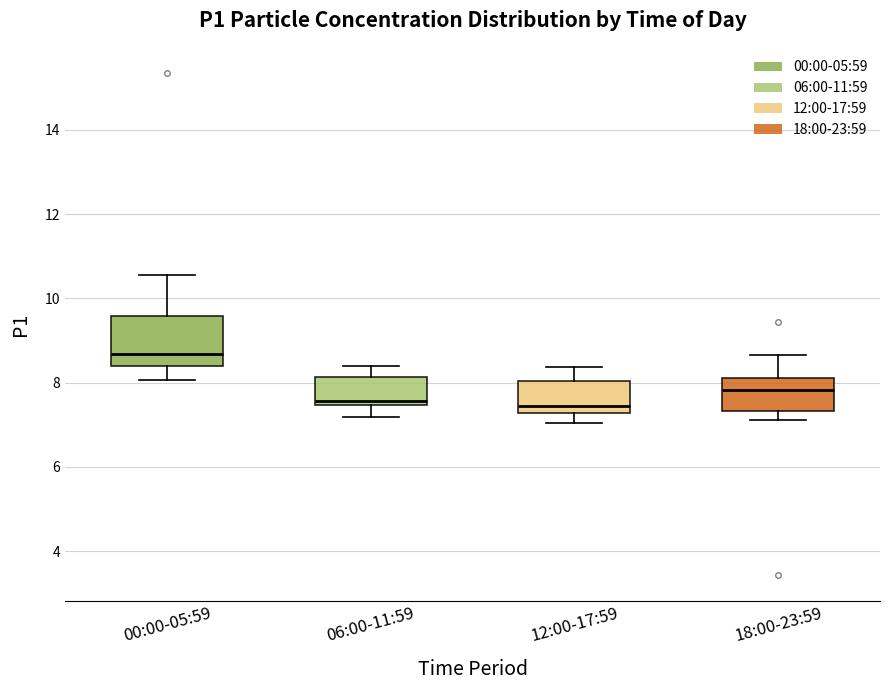

Reading left to right, transcribe this box plot: for each box, give where its median line is, the range the box spans, and where its two whiskers end, as read against the y-axis. The values are not printed on the chart, so give them approximately, as read against the axis.

00:00-05:59: median 8.6, box 8.4 to 9.6, whiskers 8.0 to 10.6
06:00-11:59: median 7.6, box 7.4 to 8.2, whiskers 7.2 to 8.4
12:00-17:59: median 7.4, box 7.2 to 8.0, whiskers 7.0 to 8.4
18:00-23:59: median 7.8, box 7.4 to 8.2, whiskers 7.2 to 8.6